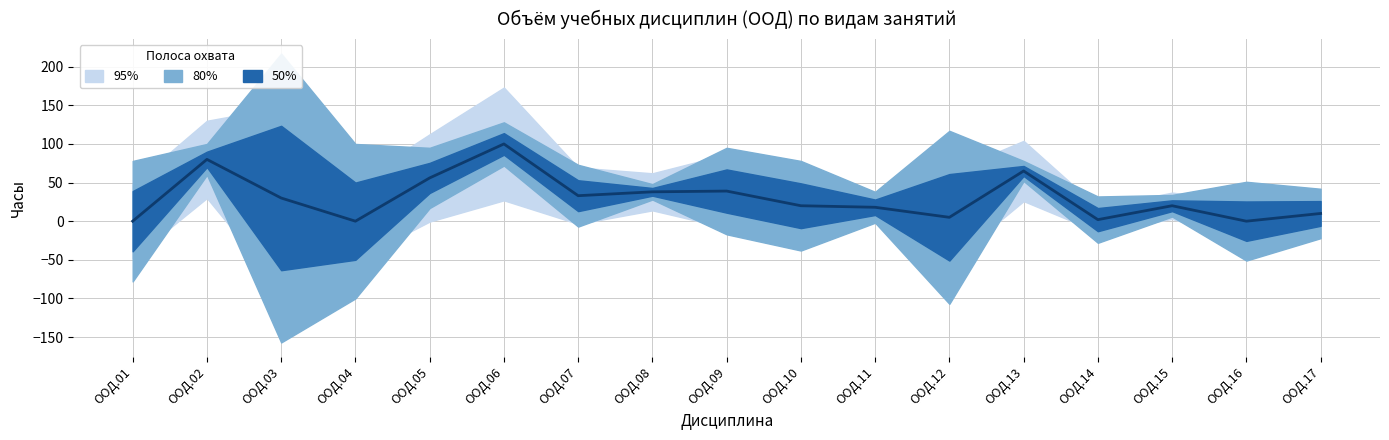

Reading right to left, extract all data points from this chart.

ООД.17=10	ООД.16=0	ООД.15=20	ООД.14=2	ООД.13=65	ООД.12=5	ООД.11=18	ООД.10=20	ООД.09=39	ООД.08=38	ООД.07=33	ООД.06=100	ООД.05=56	ООД.04=0	ООД.03=30	ООД.02=80	ООД.01=0